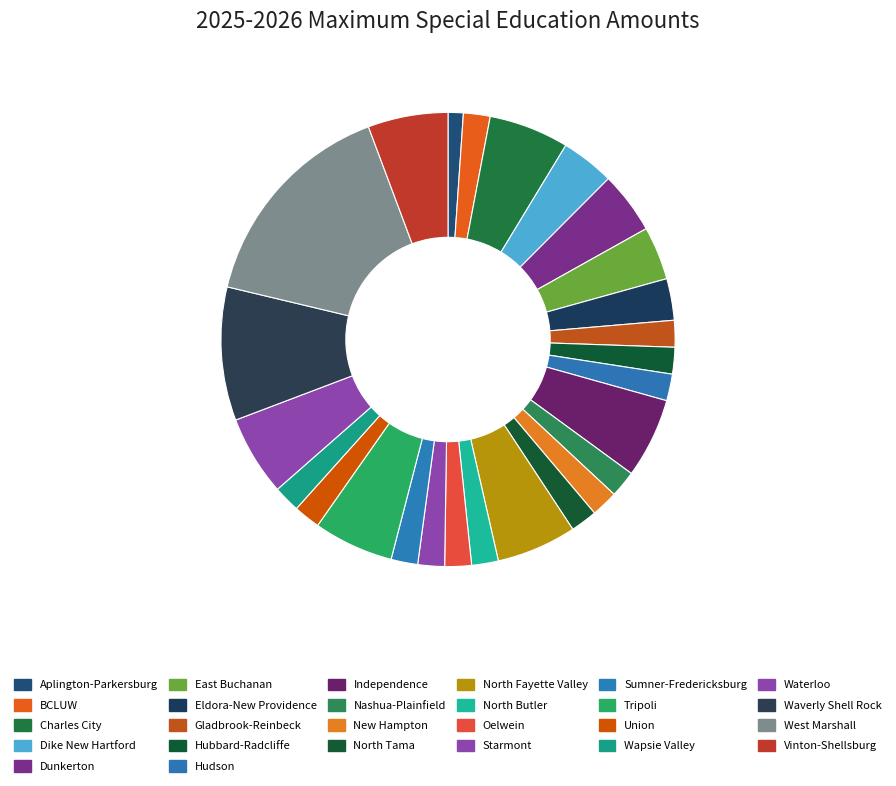

True or false: Gladbrook-Reinbeck accounts for 15% of the total.

False